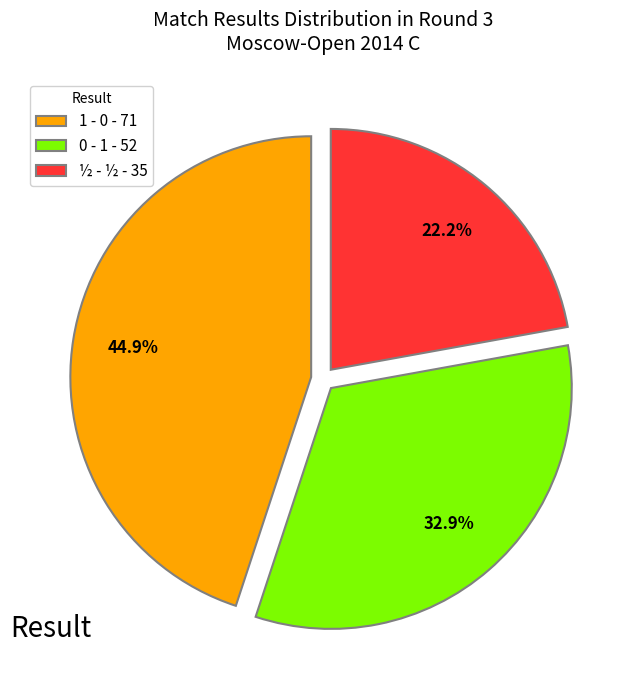

Is it true that 1 - 0 is 34% of the pie?

False